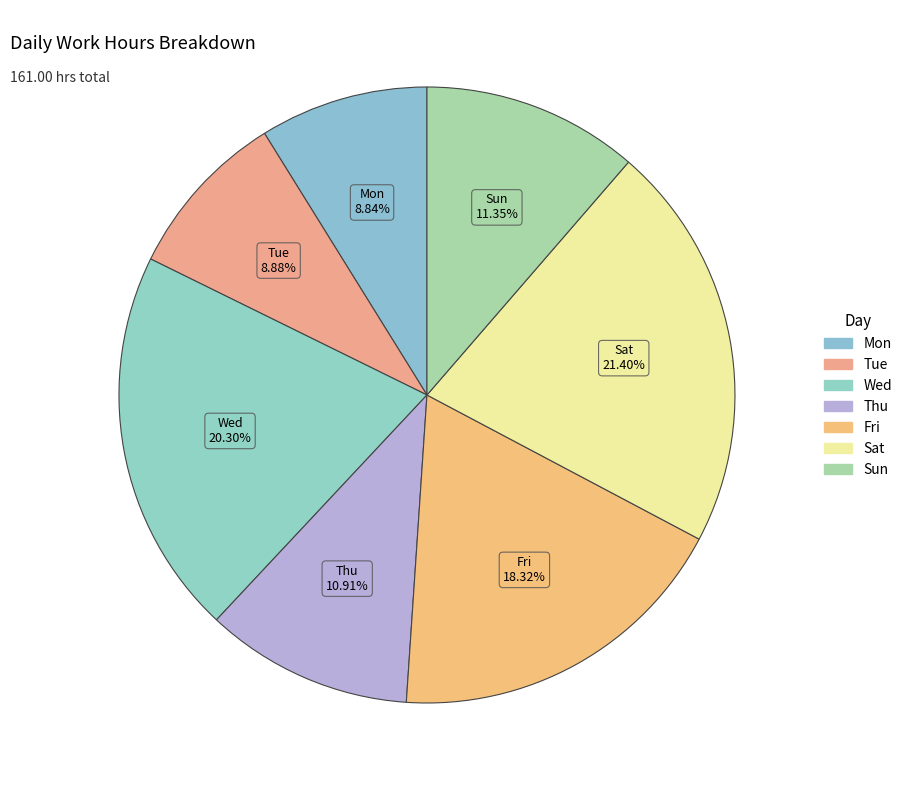

How many segments does this pie chart have?

7